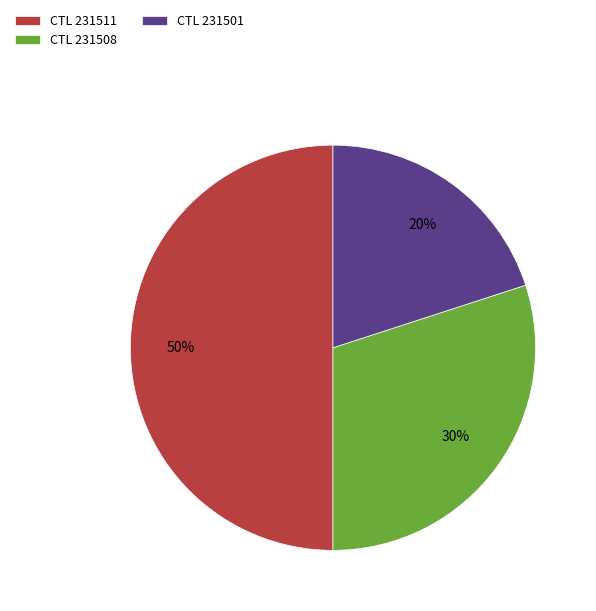

Which category has the biggest portion of the pie?

CTL 231511